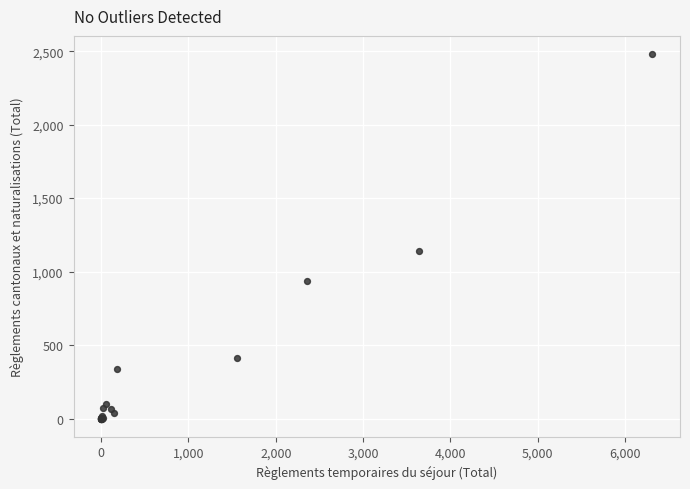

What Y value in the scatter plot is closest to 1240?

1142